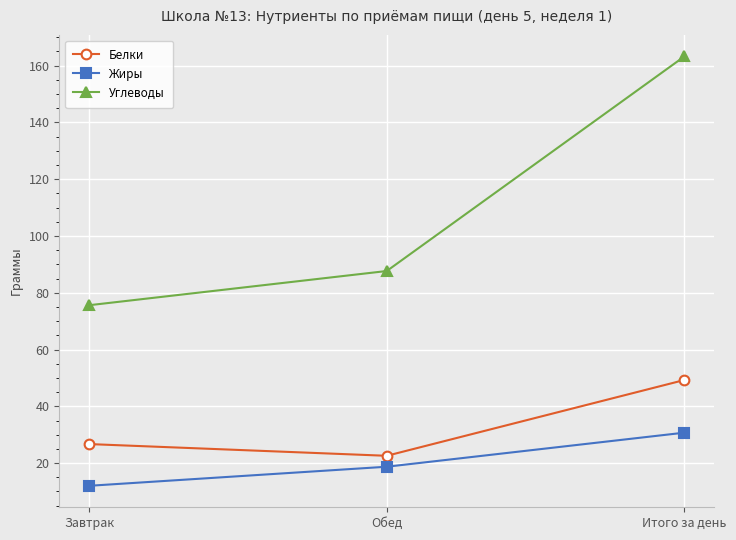

The value of Жиры at Итого за день is 10.4. True or false?

False